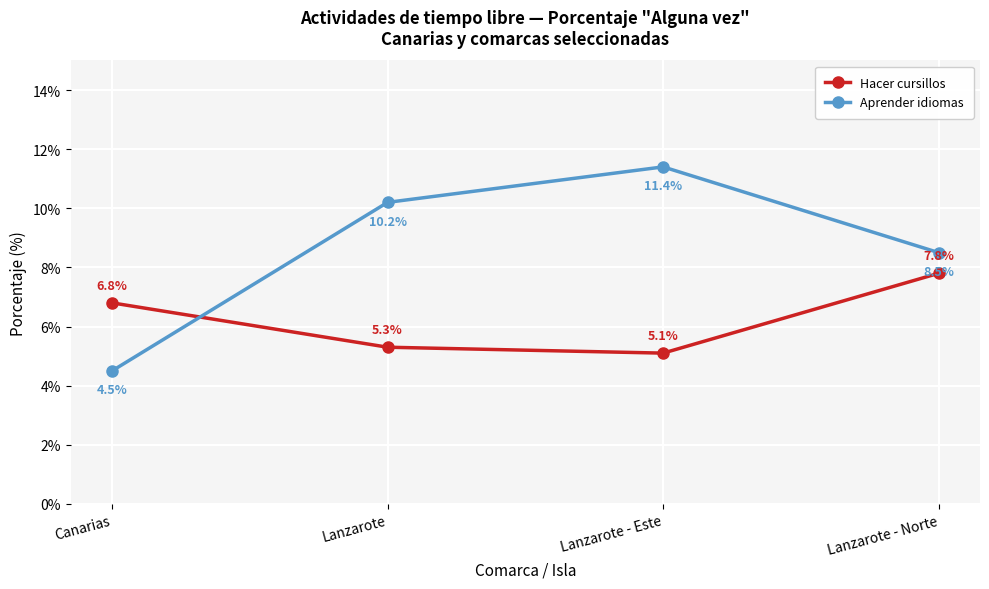

Between Lanzarote and Lanzarote - Este, which series saw the biggest shift?

Aprender idiomas